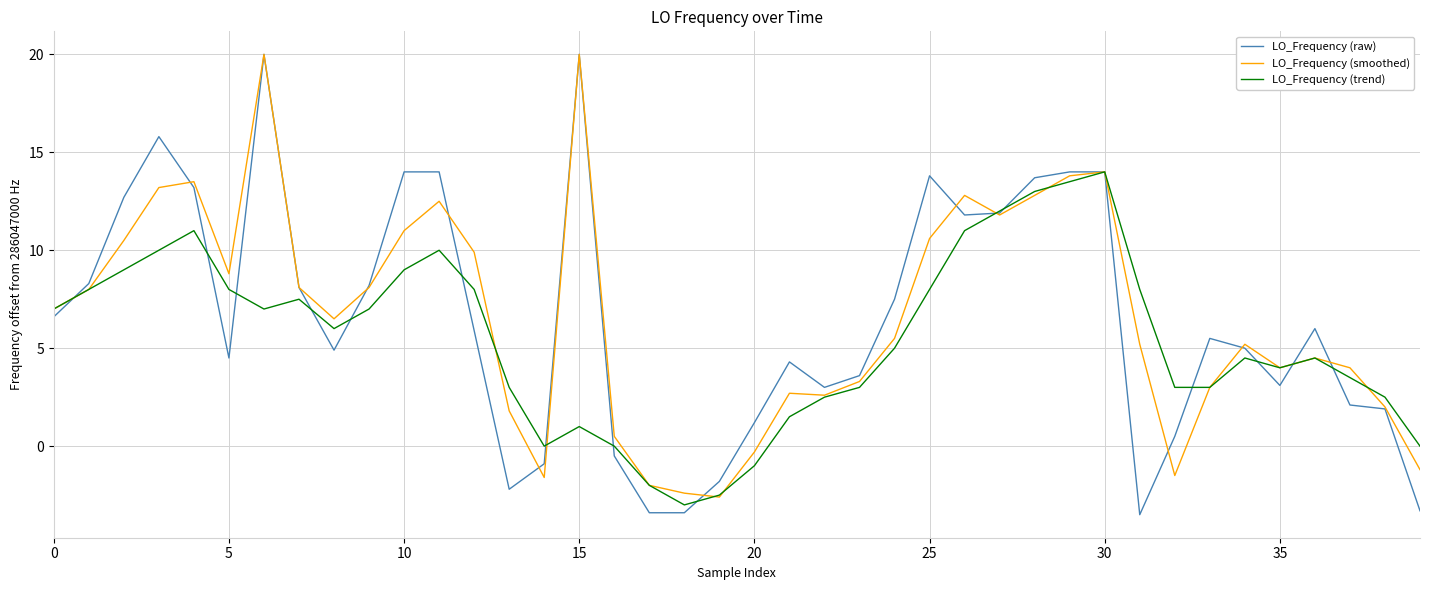

What is the lowest value of the LO_Frequency (trend) series?

-3.0